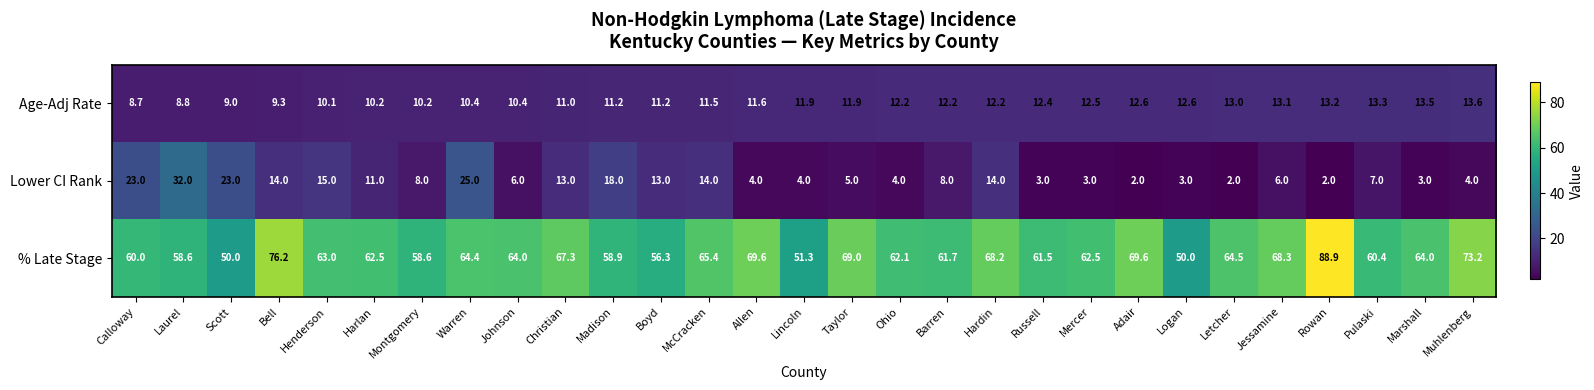

What is the spread (max minus min) of values at Christian?

56.3